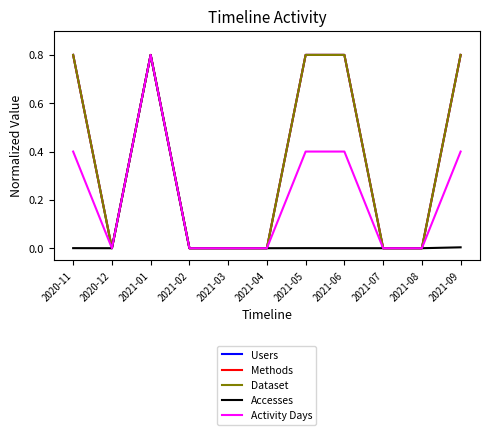

Is this an area chart (filled region under the line)?

No